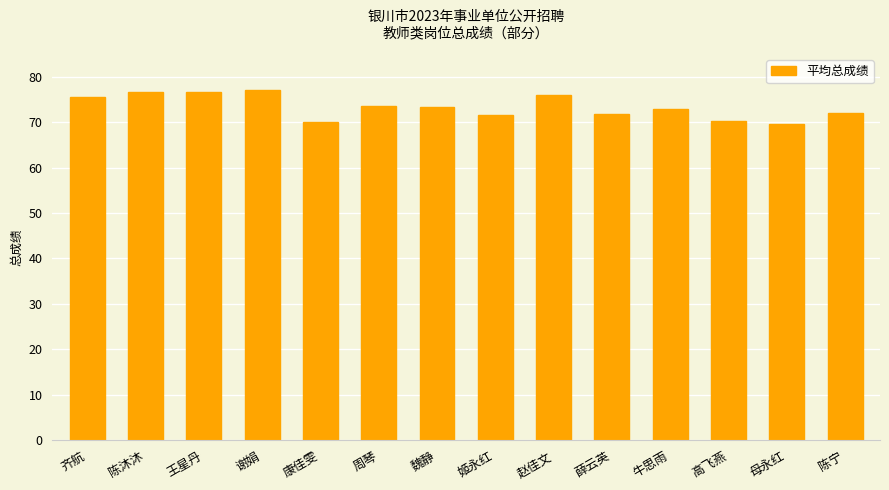

What is the ratio of the value at 周琴 to the value at 康佳雯?

1.1